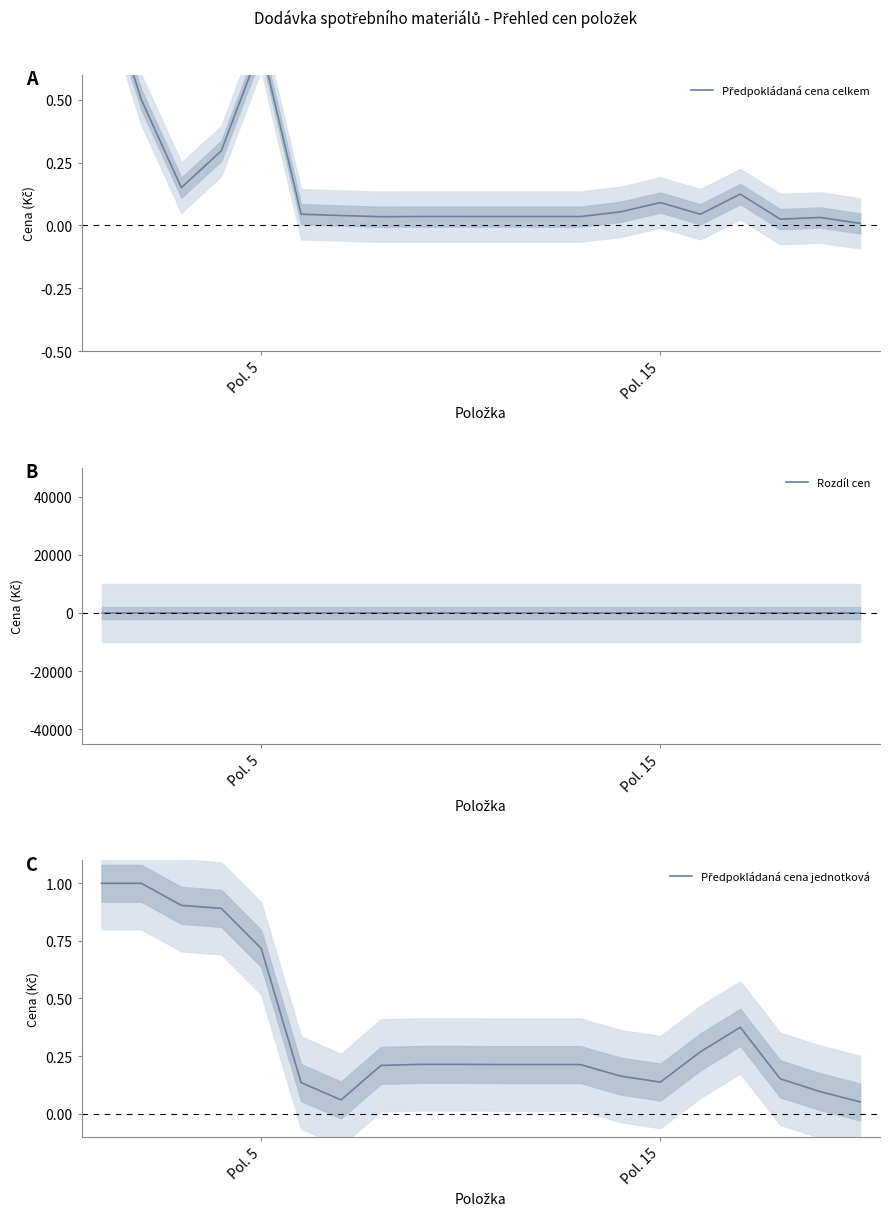

The Předpokládaná cena jednotková series shows 0.2 at 10. True or false?

True